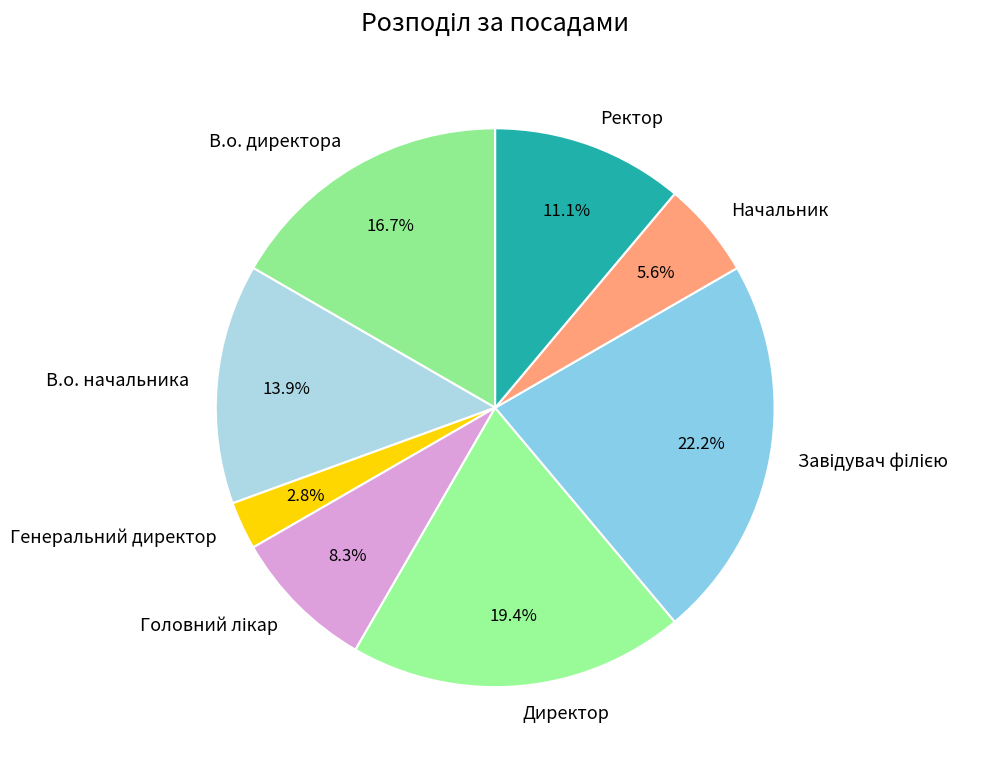

To the nearest percent, what is the combined percentage of Директор and Начальник?

25%